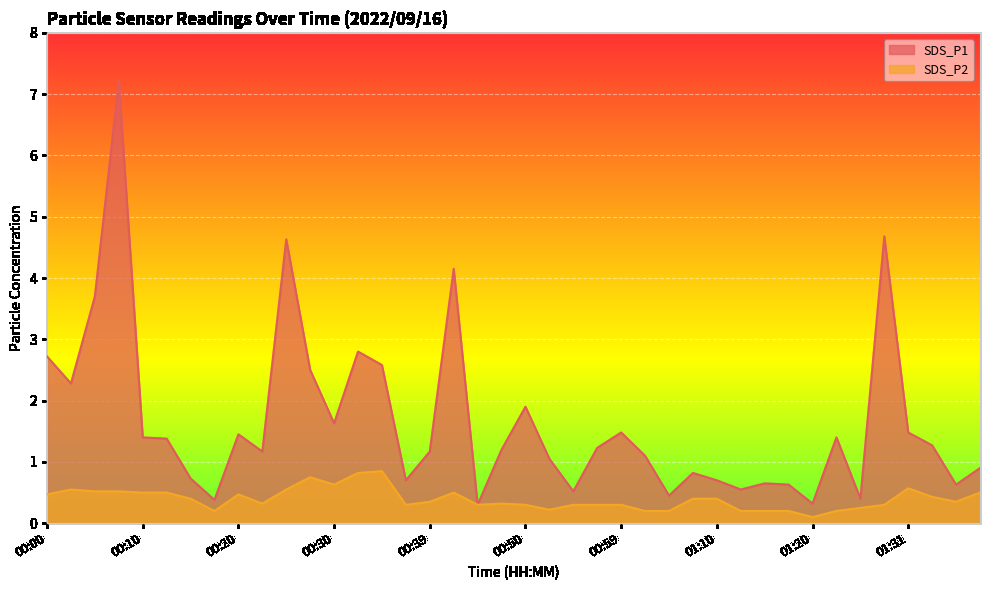

Which category has the highest value across all series?

00:08